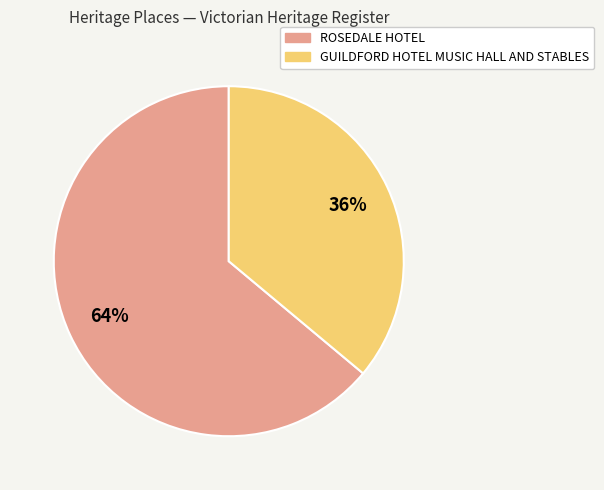

Does ROSEDALE HOTEL account for over 50% of the chart?

Yes